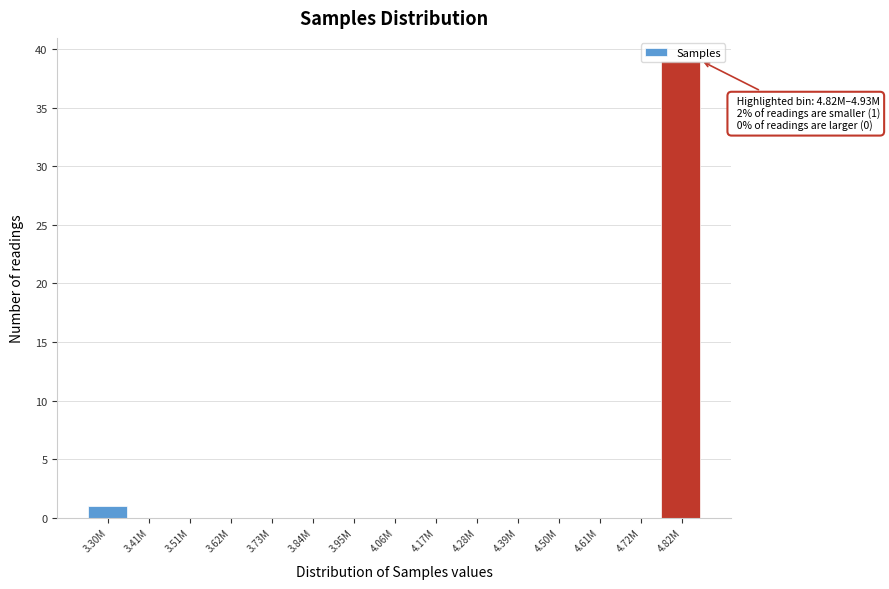

Which label corresponds to the largest value in the chart?

4.82M